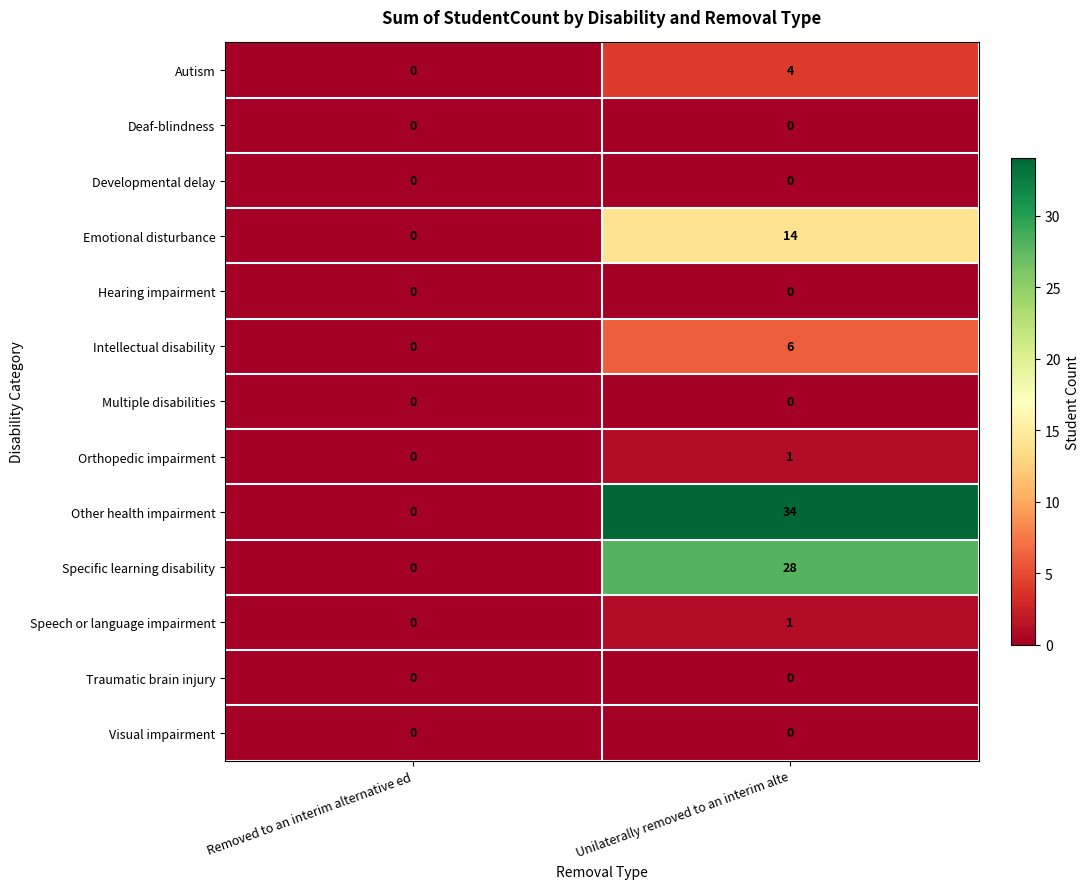

Which series changed the most between Removed to an interim alternative ed and Unilaterally removed to an interim alte?

Other health impairment